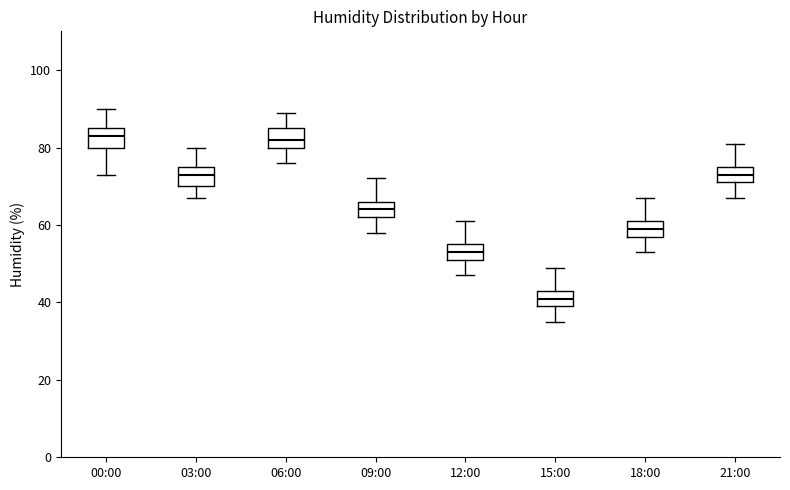

Which box has the lowest median line?

15:00